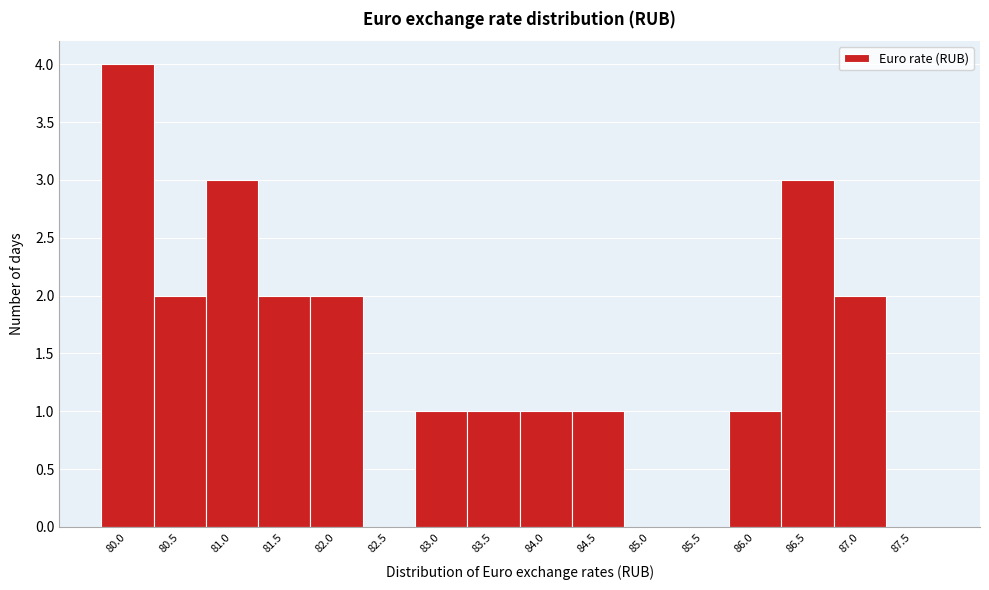

Reading right to left, extract all data points from this chart.

87.5=0	87.0=2	86.5=3	86.0=1	85.5=0	85.0=0	84.5=1	84.0=1	83.5=1	83.0=1	82.5=0	82.0=2	81.5=2	81.0=3	80.5=2	80.0=4